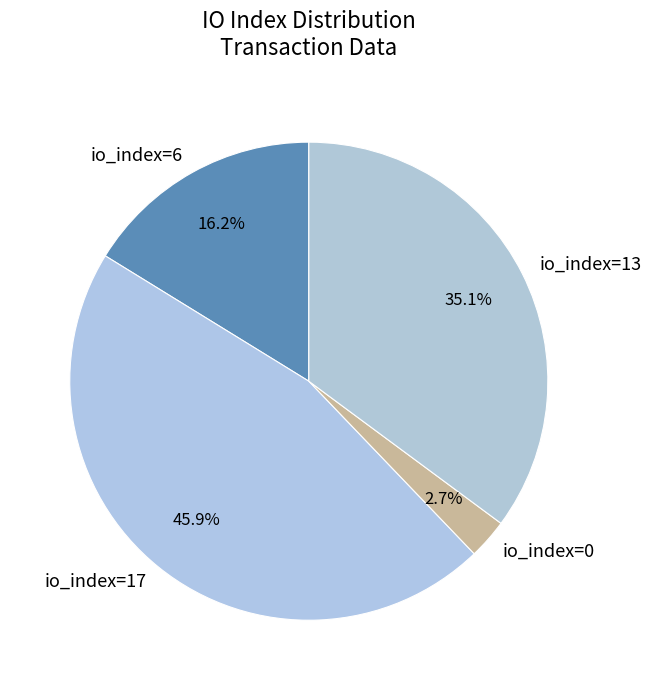

Does io_index=0 represent more than half of the total?

No